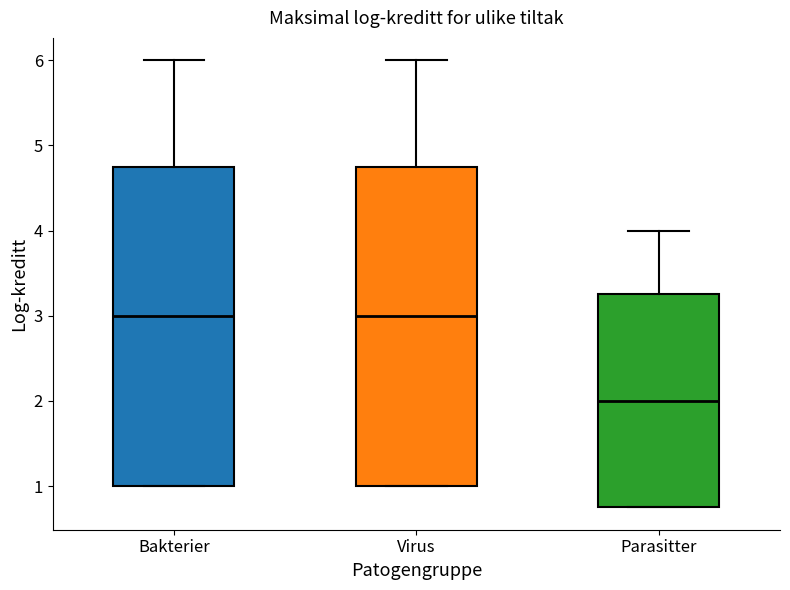

Which box's median line is the lowest?

Parasitter